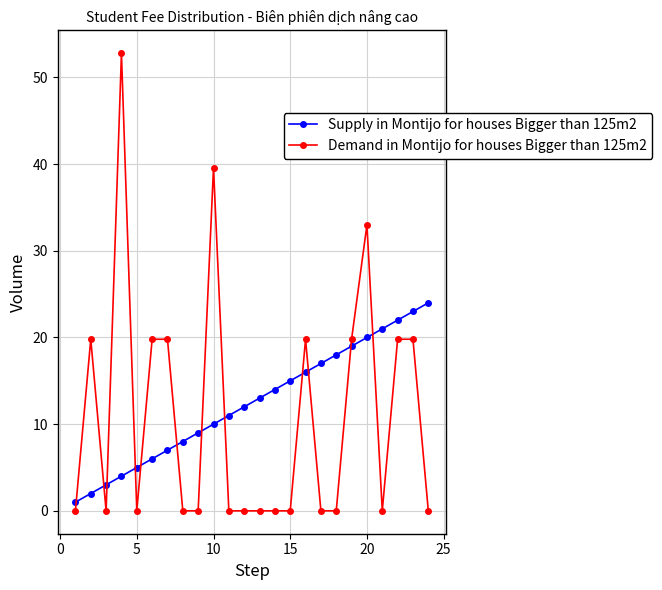

List the series in order of their peak value, highest first.

Demand in Montijo for houses Bigger than 125m2, Supply in Montijo for houses Bigger than 125m2